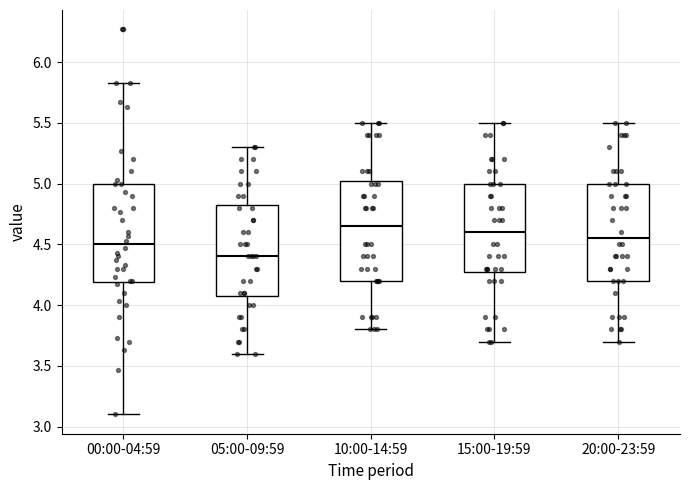

Reading left to right, transcribe this box plot: for each box, give where its median line is, the range the box spans, and where its two whiskers end, as read against the y-axis. The values are not printed on the chart, so give them approximately, as read against the axis.

00:00-04:59: median 4.50, box 4.20 to 5.00, whiskers 3.10 to 5.85
05:00-09:59: median 4.40, box 4.10 to 4.85, whiskers 3.60 to 5.30
10:00-14:59: median 4.65, box 4.20 to 5.05, whiskers 3.80 to 5.50
15:00-19:59: median 4.60, box 4.30 to 5.00, whiskers 3.70 to 5.50
20:00-23:59: median 4.55, box 4.20 to 5.00, whiskers 3.70 to 5.50